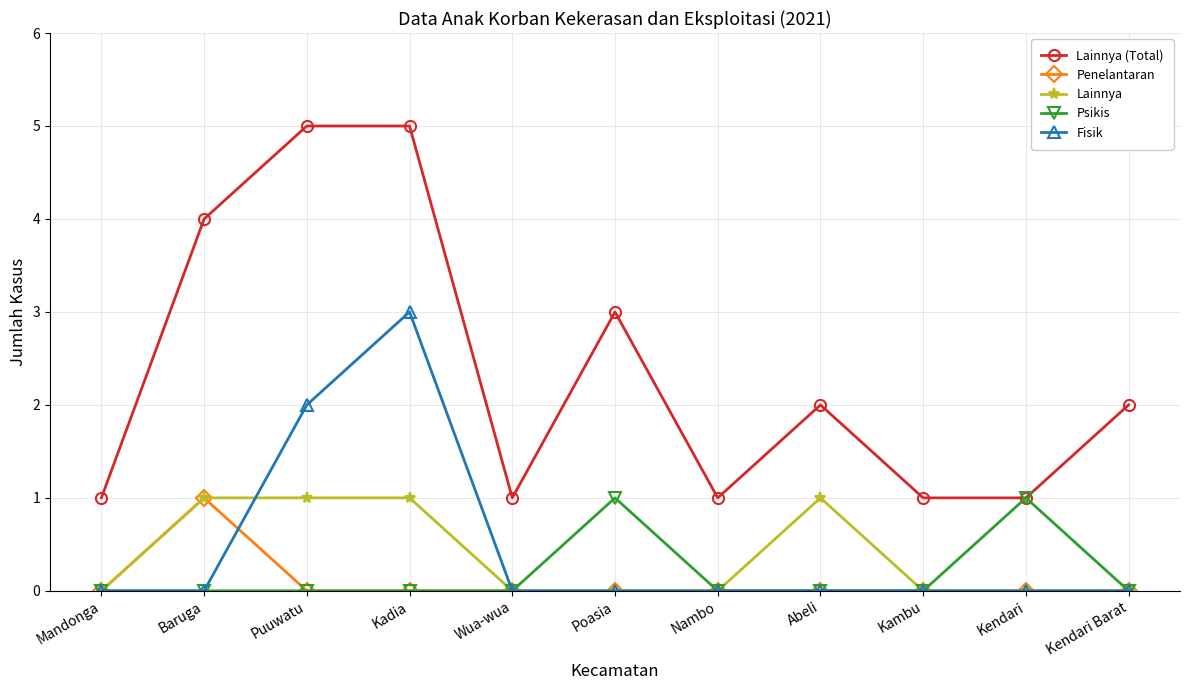

What are all the series names shown in the legend?

Lainnya (Total), Penelantaran, Lainnya, Psikis, Fisik